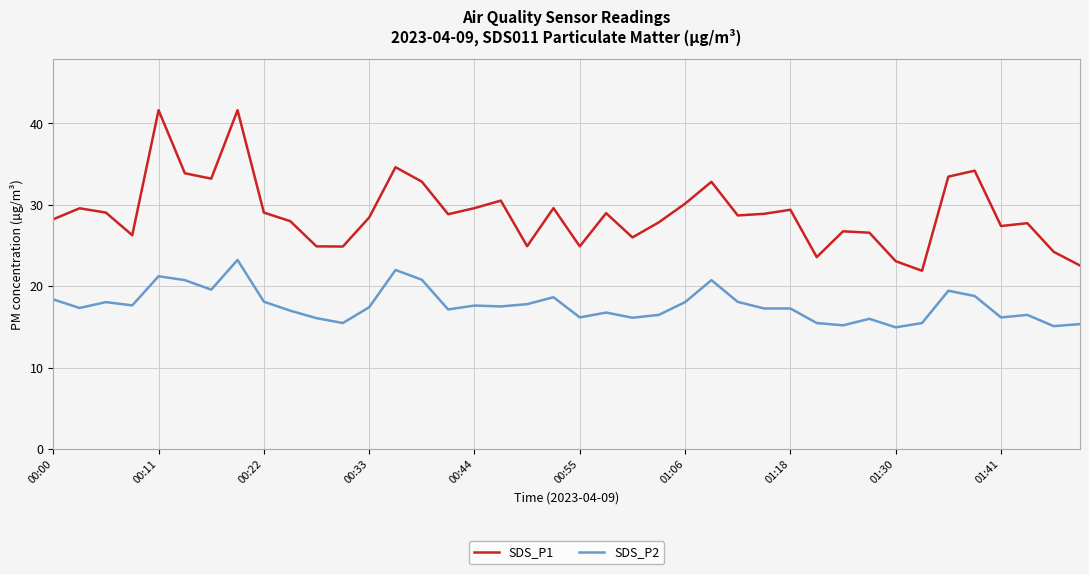

What is the lowest value of the SDS_P1 series?

21.9